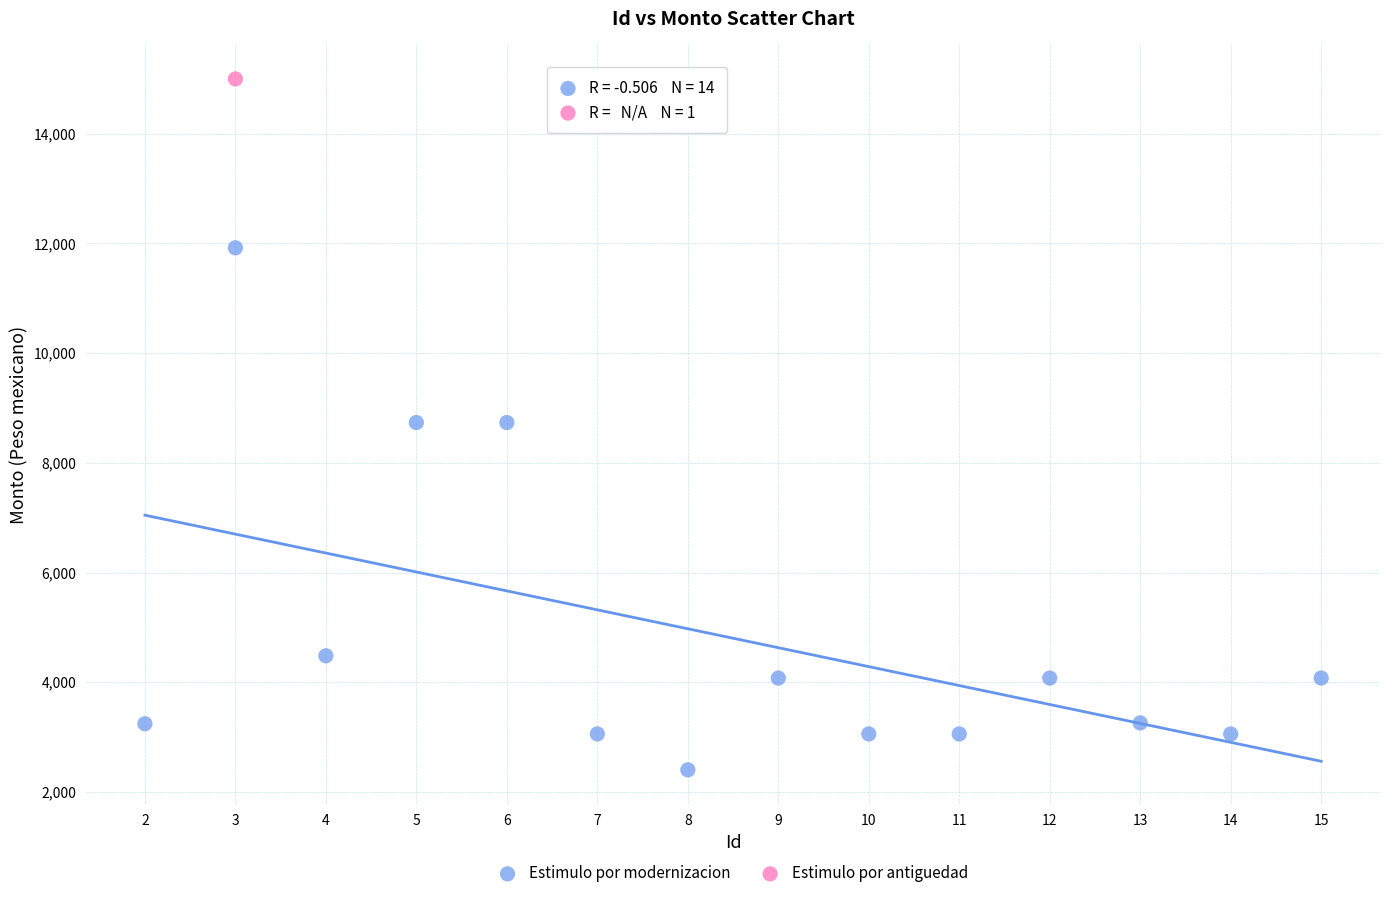

What are all the series names shown in the legend?

Estimulo por modernizacion, Estimulo por antiguedad